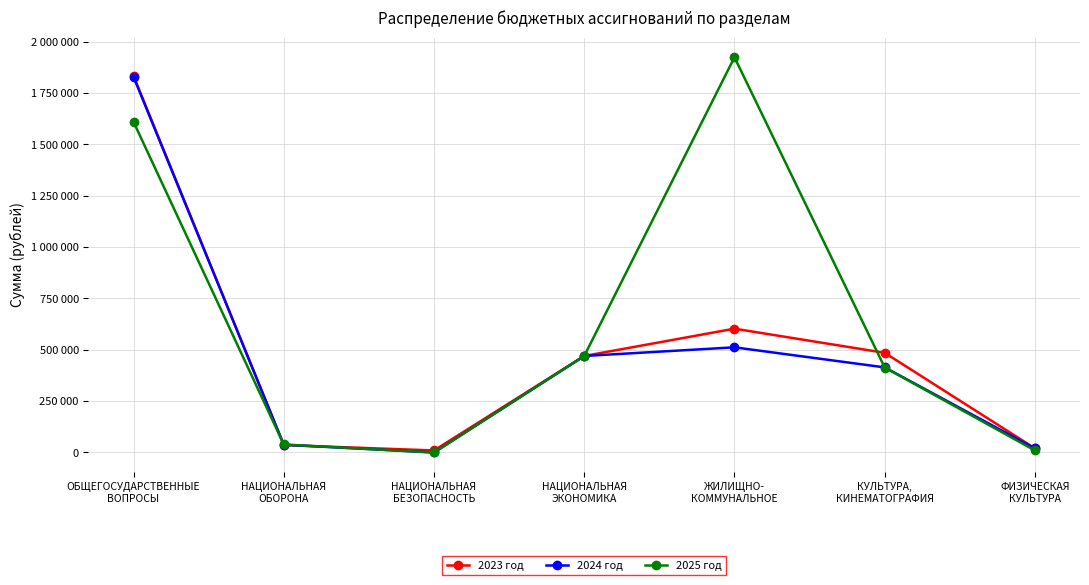

At which category does 2023 год reach its first local valley?

НАЦИОНАЛЬНАЯ
БЕЗОПАСНОСТЬ